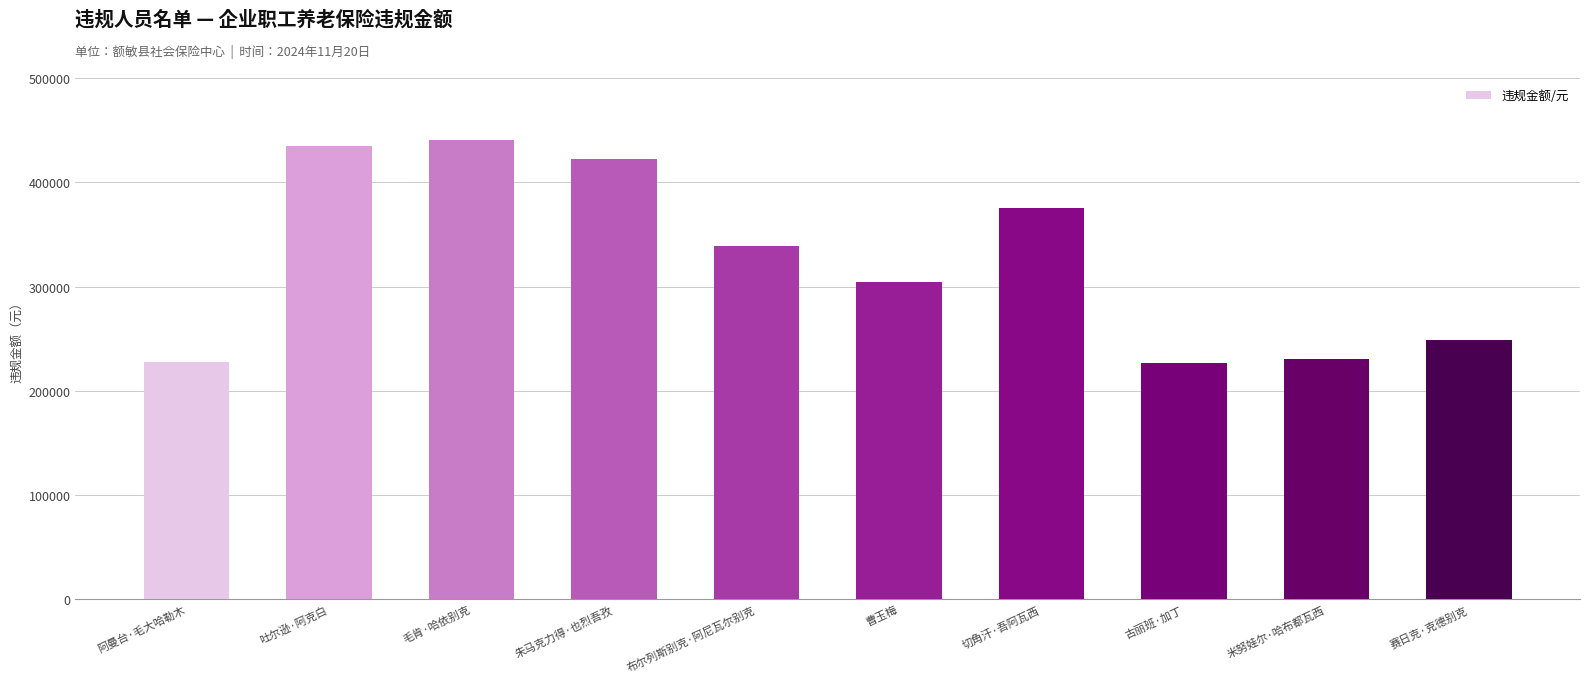

Where is the data nearest to the value 333212?

布尔列斯别克·阿尼瓦尔别克